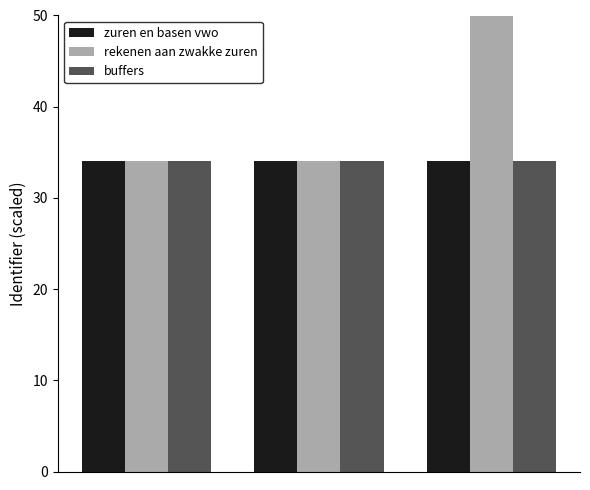

How many zuren en basen vwo values are between 34 and 35?

3